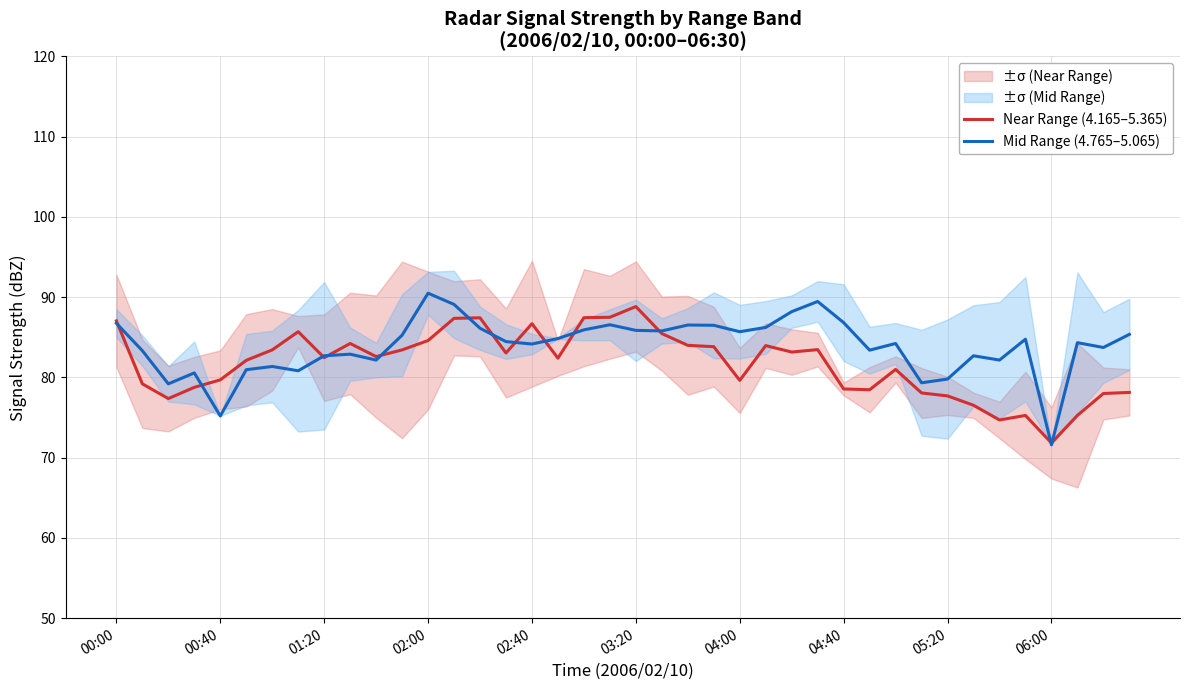

What position from the right is 27?

13